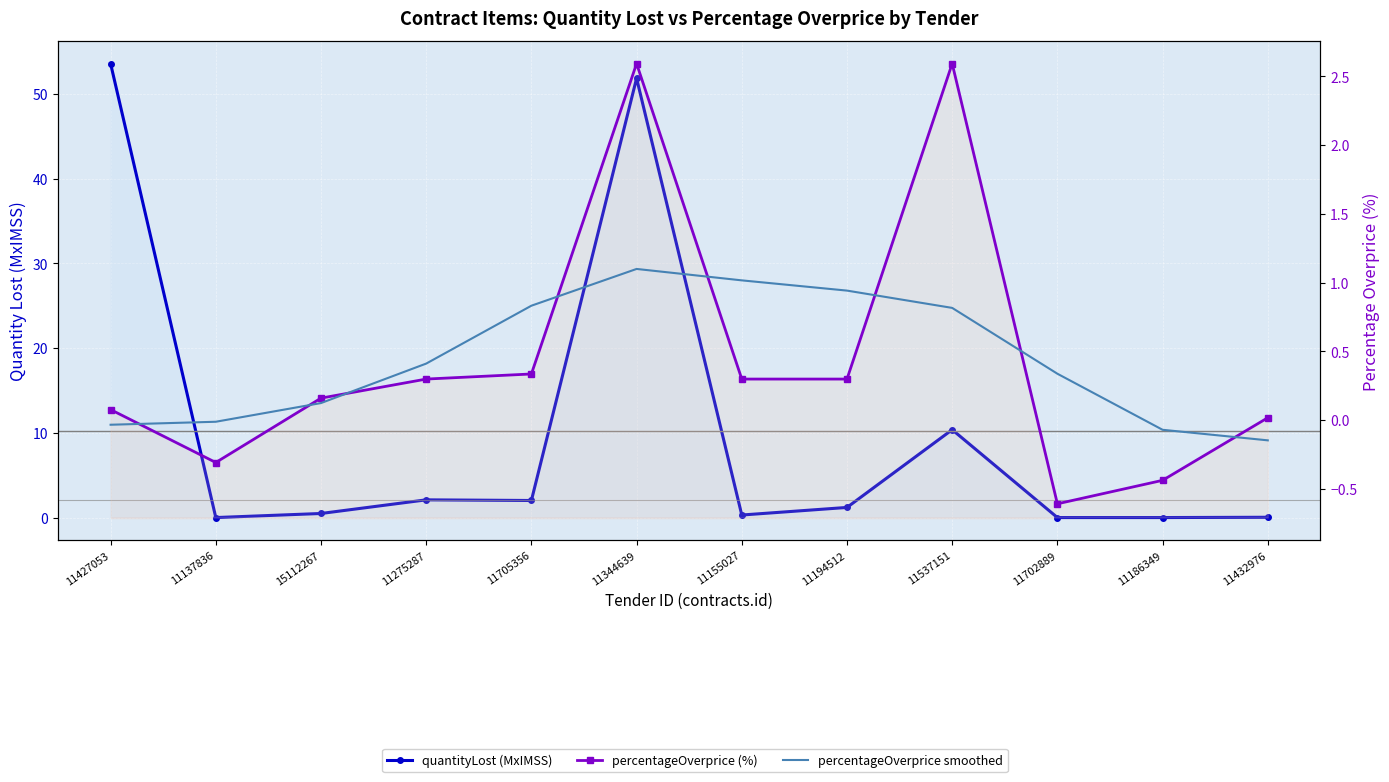

At which category does the chart reach its peak across all series?

11427053